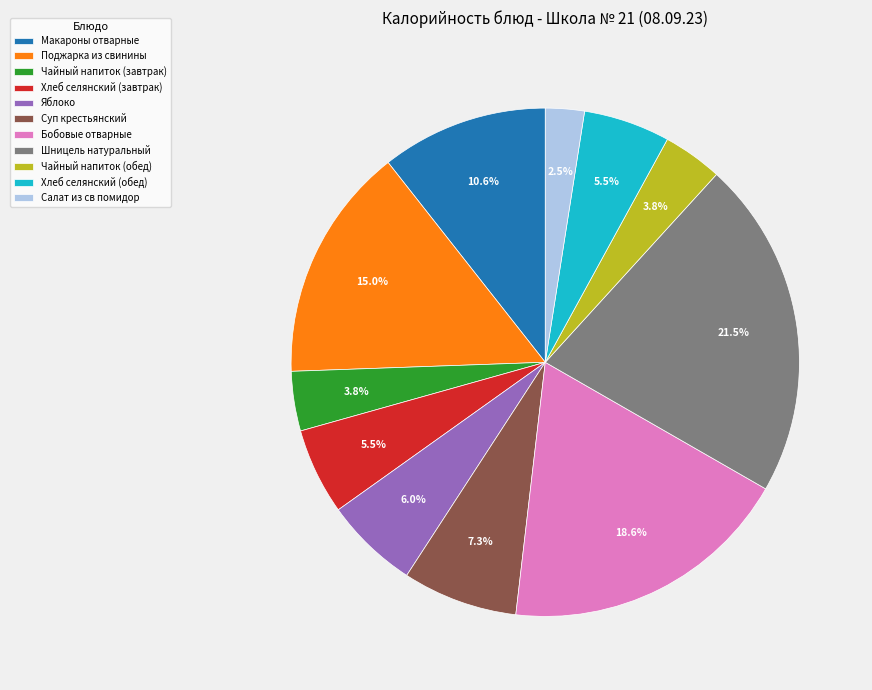

To the nearest percent, what percentage of the pie is Яблоко?

6%